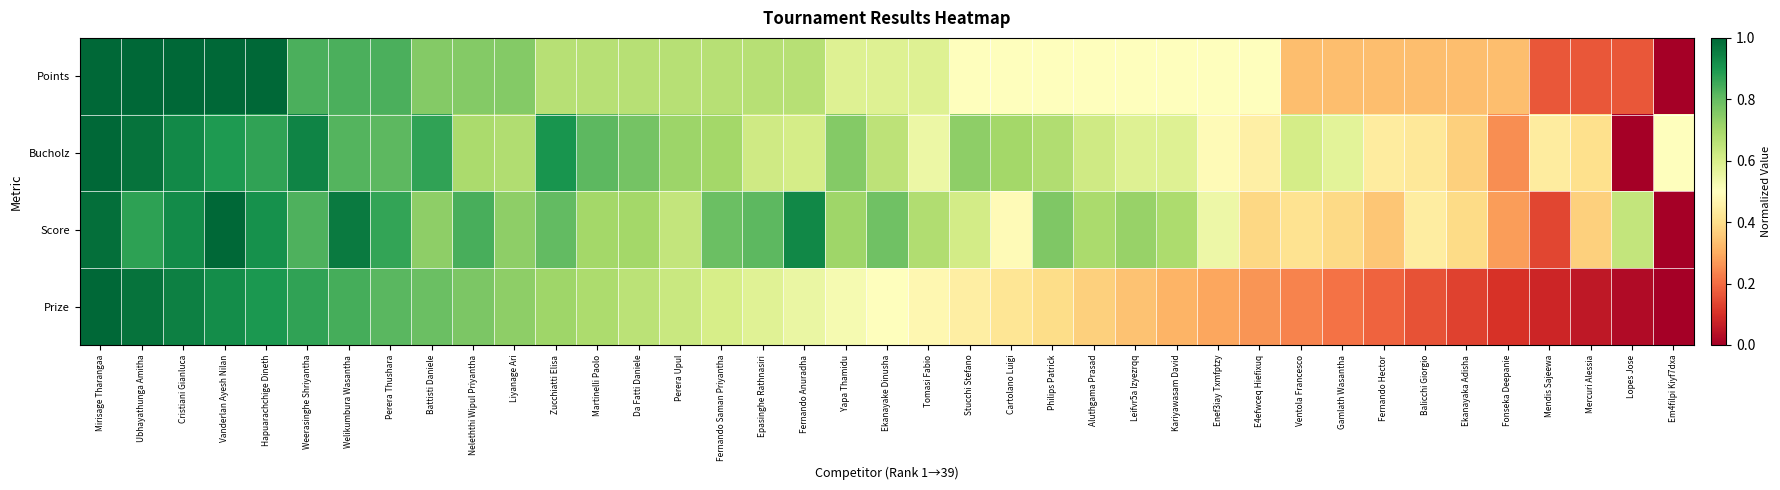

Reading right to left, transcribe all the data shown in this chart.

Points: Em4filpi Kiyf7dxa=0.0	Lopes Jose=0.2	Mercuri Alessia=0.2	Mendis Sajeewa=0.2	Fonseka Deepanie=0.3	Ekanayaka Adisha=0.3	Balicchi Giorgio=0.3	Fernando Hector=0.3	Gamlath Wasantha=0.3	Ventola Francesco=0.3	E4efwceq Hiefixuq=0.5	Enef3iay Txmfptzy=0.5	Kariyawasam David=0.5	Leifvr5a Izyezrqq=0.5	Aluthgama Prasad=0.5	Philips Patrick=0.5	Cartolano Luigi=0.5	Stucchi Stefano=0.5	Tomasi Fabio=0.6	Ekanayake Dinusha=0.6	Yapa Thamidu=0.6	Fernando Anuradha=0.7	Epasinghe Rathnasiri=0.7	Fernando Saman Priyantha=0.7	Perera Upul=0.7	Da Fatti Daniele=0.7	Martinelli Paolo=0.7	Zucchiatti Elisa=0.7	Liyanage Ari=0.8	Neleththi Wipul Priyantha=0.8	Battisti Daniele=0.8	Perera Thushara=0.8	Welikumbura Wasantha=0.8	Weerasinghe Shriyantha=0.8	Hapuarachchige Dineth=1.0	Vanderlan Ayesh Nilan=1.0	Cristiani Gianluca=1.0	Ubhayathunga Amitha=1.0	Mirisage Tharangaa=1.0
Bucholz: Em4filpi Kiyf7dxa=0.5	Lopes Jose=0.0	Mercuri Alessia=0.4	Mendis Sajeewa=0.4	Fonseka Deepanie=0.2	Ekanayaka Adisha=0.4	Balicchi Giorgio=0.4	Fernando Hector=0.4	Gamlath Wasantha=0.6	Ventola Francesco=0.6	E4efwceq Hiefixuq=0.5	Enef3iay Txmfptzy=0.5	Kariyawasam David=0.6	Leifvr5a Izyezrqq=0.6	Aluthgama Prasad=0.6	Philips Patrick=0.7	Cartolano Luigi=0.7	Stucchi Stefano=0.7	Tomasi Fabio=0.5	Ekanayake Dinusha=0.7	Yapa Thamidu=0.8	Fernando Anuradha=0.6	Epasinghe Rathnasiri=0.6	Fernando Saman Priyantha=0.7	Perera Upul=0.7	Da Fatti Daniele=0.8	Martinelli Paolo=0.8	Zucchiatti Elisa=0.9	Liyanage Ari=0.7	Neleththi Wipul Priyantha=0.7	Battisti Daniele=0.9	Perera Thushara=0.8	Welikumbura Wasantha=0.8	Weerasinghe Shriyantha=0.9	Hapuarachchige Dineth=0.9	Vanderlan Ayesh Nilan=0.9	Cristiani Gianluca=0.9	Ubhayathunga Amitha=1.0	Mirisage Tharangaa=1.0
Score: Em4filpi Kiyf7dxa=0.0	Lopes Jose=0.6	Mercuri Alessia=0.4	Mendis Sajeewa=0.1	Fonseka Deepanie=0.3	Ekanayaka Adisha=0.4	Balicchi Giorgio=0.4	Fernando Hector=0.3	Gamlath Wasantha=0.4	Ventola Francesco=0.4	E4efwceq Hiefixuq=0.4	Enef3iay Txmfptzy=0.5	Kariyawasam David=0.7	Leifvr5a Izyezrqq=0.7	Aluthgama Prasad=0.7	Philips Patrick=0.8	Cartolano Luigi=0.5	Stucchi Stefano=0.6	Tomasi Fabio=0.7	Ekanayake Dinusha=0.8	Yapa Thamidu=0.7	Fernando Anuradha=0.9	Epasinghe Rathnasiri=0.8	Fernando Saman Priyantha=0.8	Perera Upul=0.6	Da Fatti Daniele=0.7	Martinelli Paolo=0.7	Zucchiatti Elisa=0.8	Liyanage Ari=0.7	Neleththi Wipul Priyantha=0.8	Battisti Daniele=0.7	Perera Thushara=0.9	Welikumbura Wasantha=1.0	Weerasinghe Shriyantha=0.8	Hapuarachchige Dineth=0.9	Vanderlan Ayesh Nilan=1.0	Cristiani Gianluca=0.9	Ubhayathunga Amitha=0.9	Mirisage Tharangaa=1.0
Prize: Em4filpi Kiyf7dxa=0.0	Lopes Jose=0.0	Mercuri Alessia=0.1	Mendis Sajeewa=0.1	Fonseka Deepanie=0.1	Ekanayaka Adisha=0.1	Balicchi Giorgio=0.2	Fernando Hector=0.2	Gamlath Wasantha=0.2	Ventola Francesco=0.2	E4efwceq Hiefixuq=0.3	Enef3iay Txmfptzy=0.3	Kariyawasam David=0.3	Leifvr5a Izyezrqq=0.3	Aluthgama Prasad=0.4	Philips Patrick=0.4	Cartolano Luigi=0.4	Stucchi Stefano=0.4	Tomasi Fabio=0.5	Ekanayake Dinusha=0.5	Yapa Thamidu=0.5	Fernando Anuradha=0.6	Epasinghe Rathnasiri=0.6	Fernando Saman Priyantha=0.6	Perera Upul=0.6	Da Fatti Daniele=0.7	Martinelli Paolo=0.7	Zucchiatti Elisa=0.7	Liyanage Ari=0.7	Neleththi Wipul Priyantha=0.8	Battisti Daniele=0.8	Perera Thushara=0.8	Welikumbura Wasantha=0.8	Weerasinghe Shriyantha=0.9	Hapuarachchige Dineth=0.9	Vanderlan Ayesh Nilan=0.9	Cristiani Gianluca=0.9	Ubhayathunga Amitha=1.0	Mirisage Tharangaa=1.0